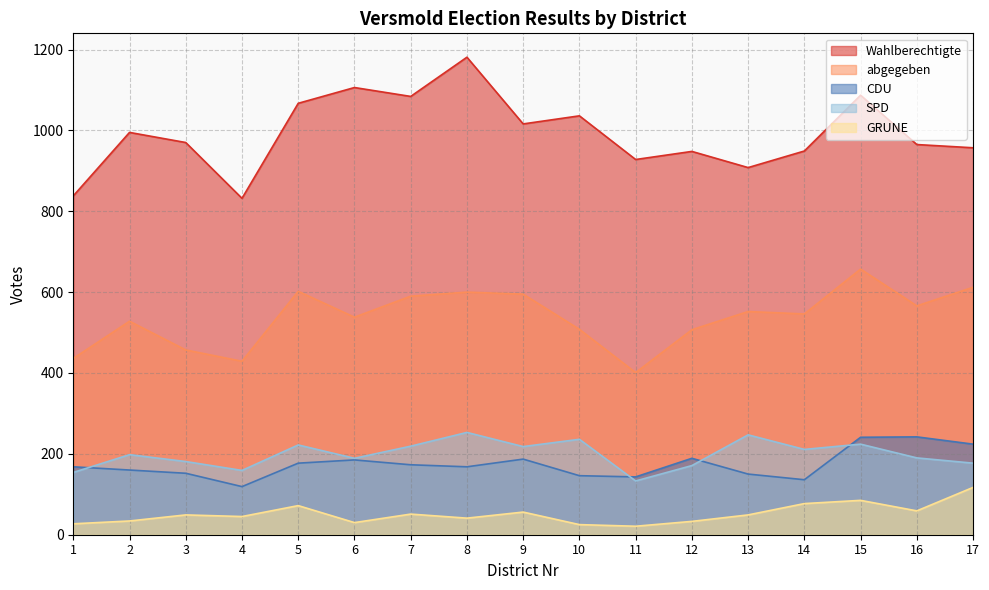

What is the value of the GRUNE point at the 3rd from the left?

49